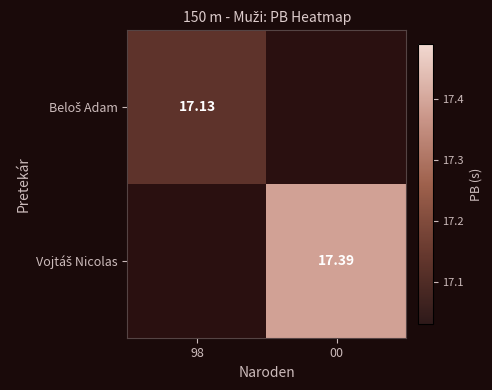

List the labels in order of Vojtáš Nicolas value, largest first.

98, 00